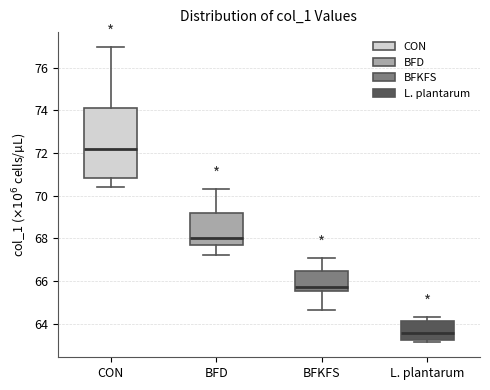

Which box's median line is the highest?

CON